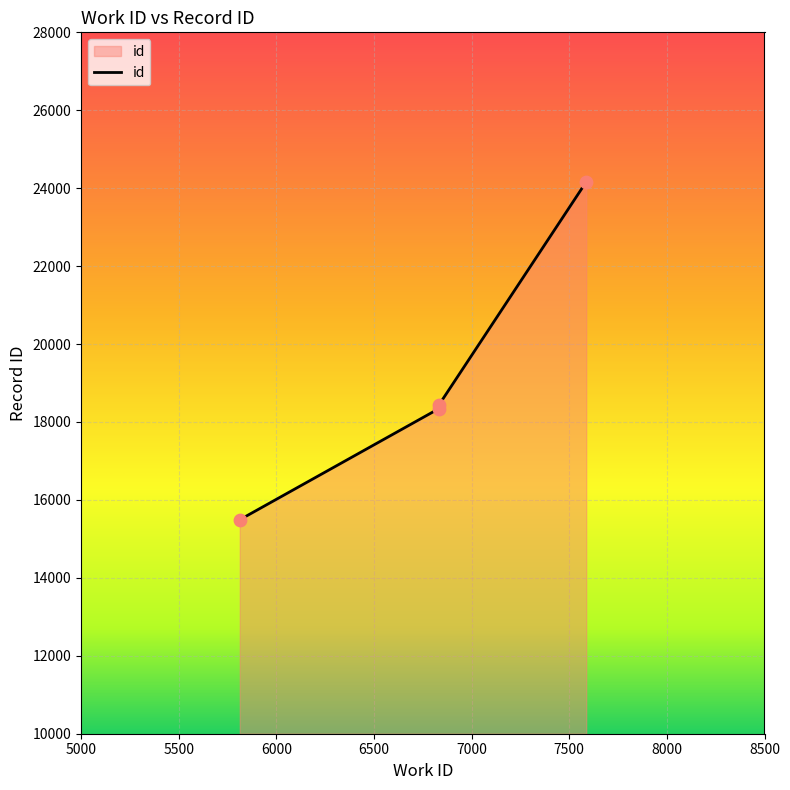

What is the change in value from 6833 to 7587?

+5818